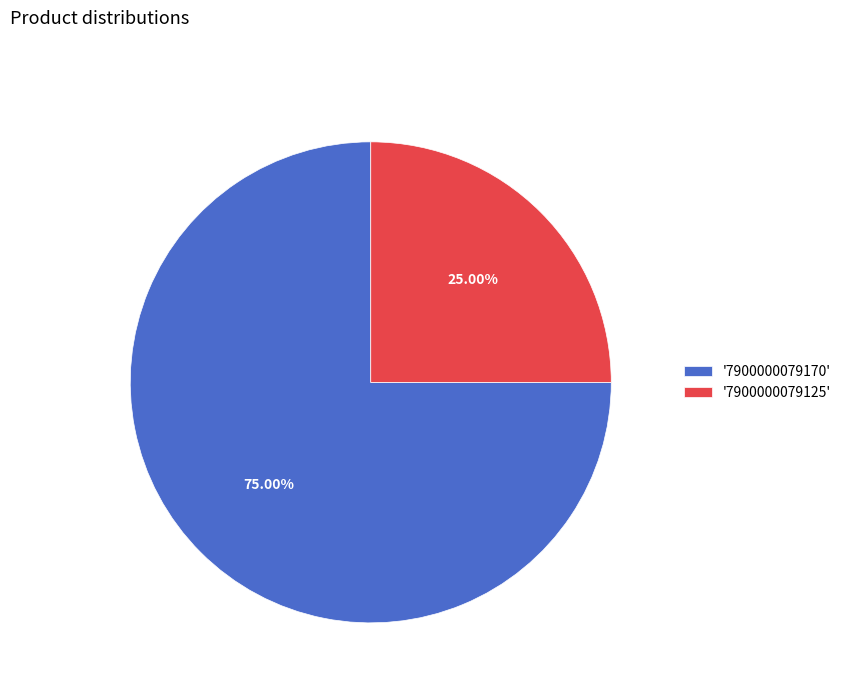

Rank the categories by value from highest to lowest.

'7900000079170', '7900000079125'